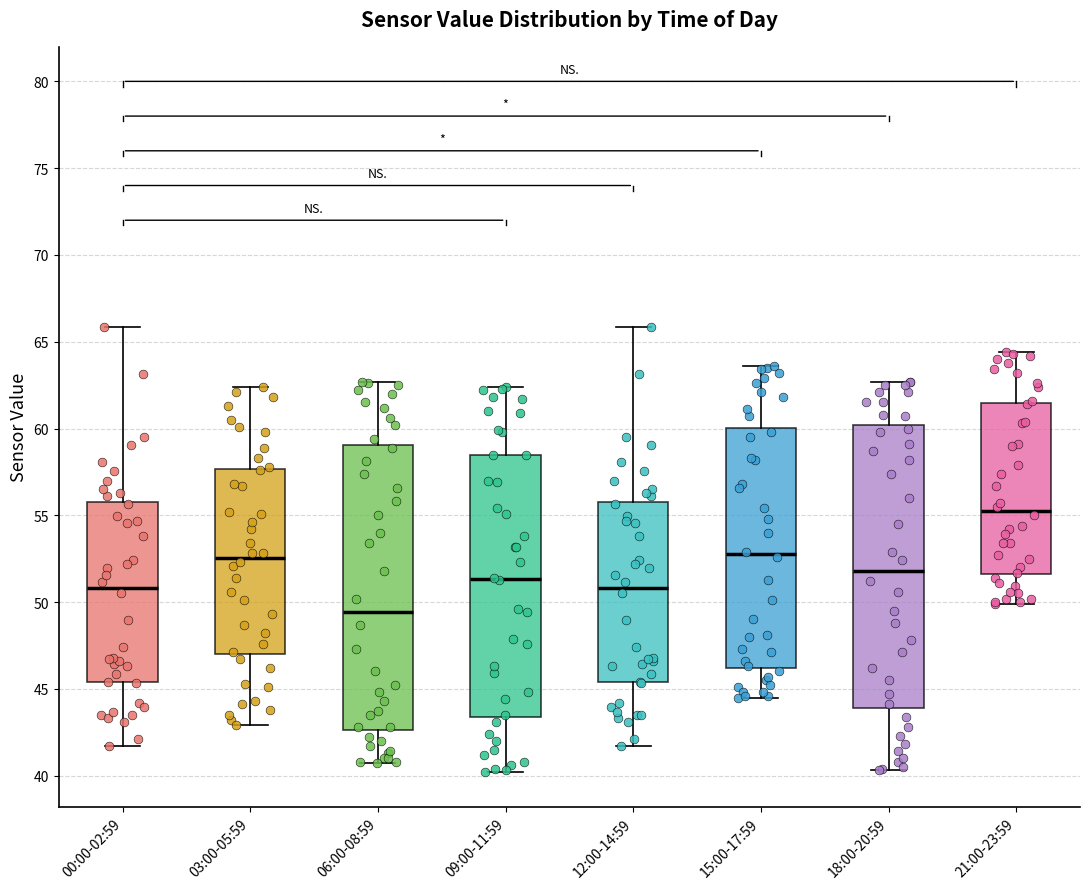

Reading left to right, read every box against the y-axis: the position of its median line, the range the box covers, and the ends of its whiskers. The values are not printed on the chart, so give them approximately, as read against the axis.

00:00-02:59: median 51.0, box 45.5 to 56.0, whiskers 41.5 to 66.0
03:00-05:59: median 52.5, box 47.0 to 57.5, whiskers 43.0 to 62.5
06:00-08:59: median 49.5, box 42.5 to 59.0, whiskers 40.5 to 62.5
09:00-11:59: median 51.5, box 43.5 to 58.5, whiskers 40.0 to 62.5
12:00-14:59: median 51.0, box 45.5 to 56.0, whiskers 41.5 to 66.0
15:00-17:59: median 53.0, box 46.0 to 60.0, whiskers 44.5 to 63.5
18:00-20:59: median 52.0, box 44.0 to 60.0, whiskers 40.5 to 62.5
21:00-23:59: median 55.5, box 51.5 to 61.5, whiskers 50.0 to 64.5